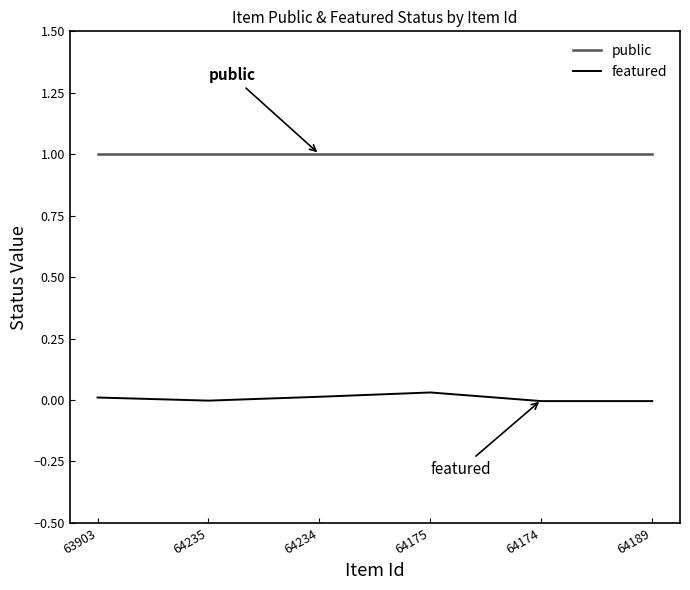

Is the value of public at 64235 greater than the value of featured at 63903?

Yes